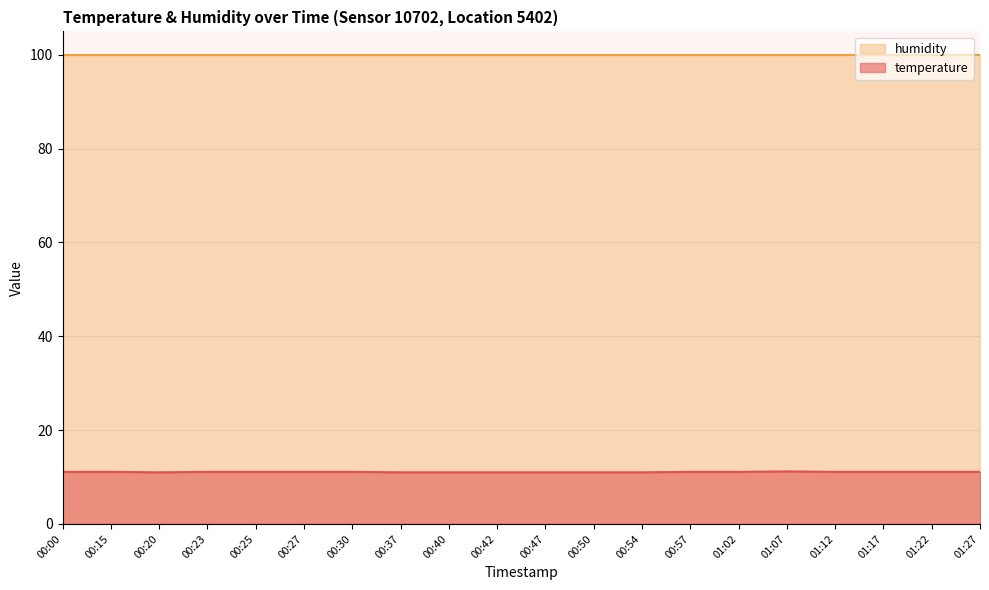

How many distinct data groups are displayed?

2